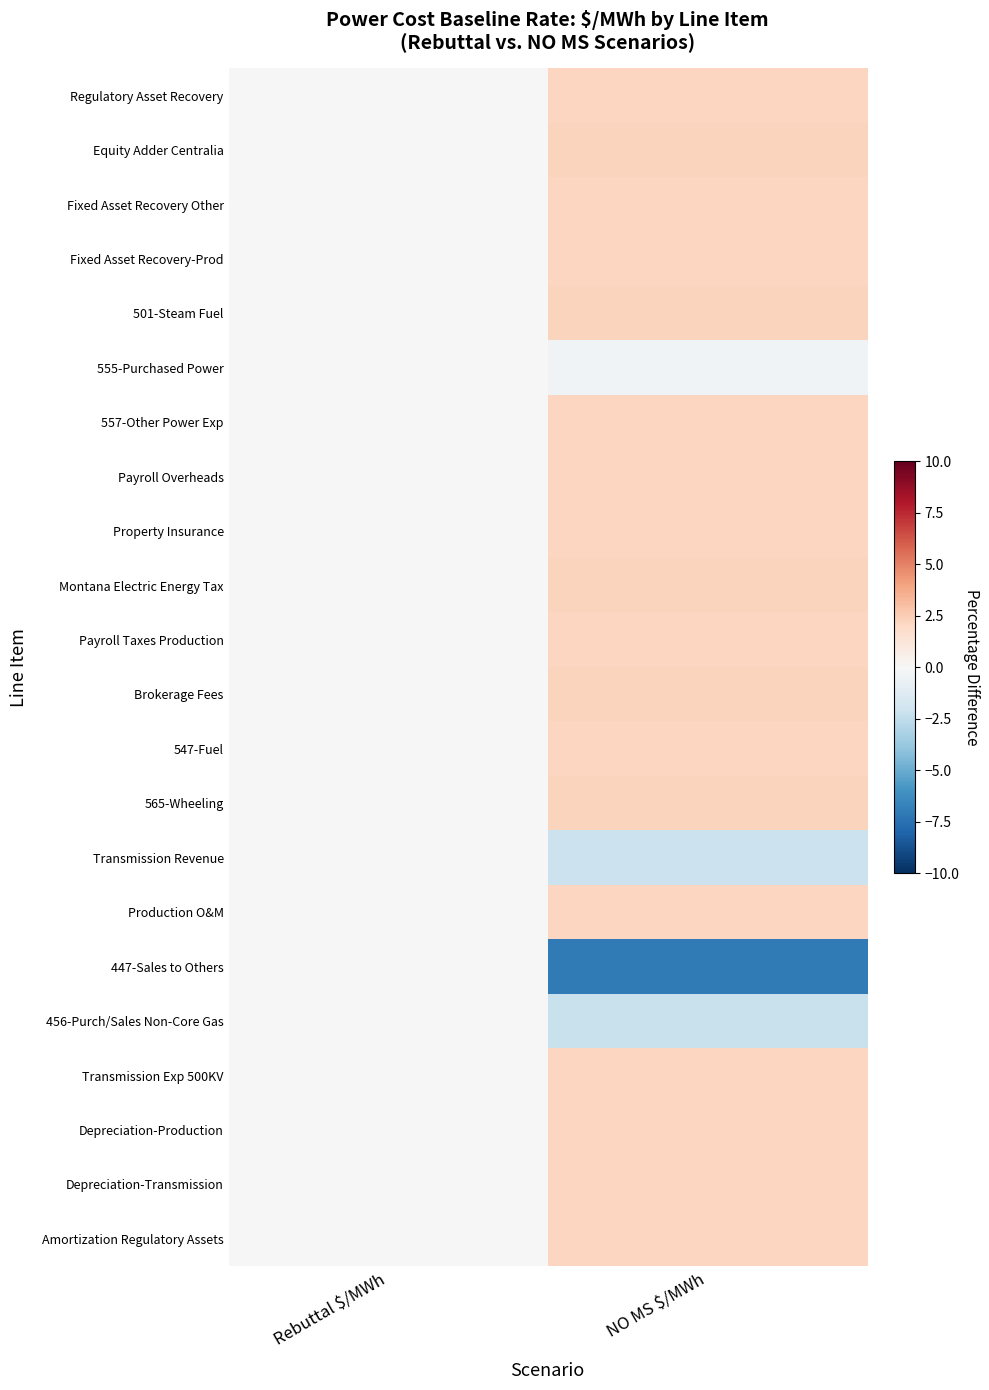

At which category is the sum across all series the highest?

NO MS $/MWh